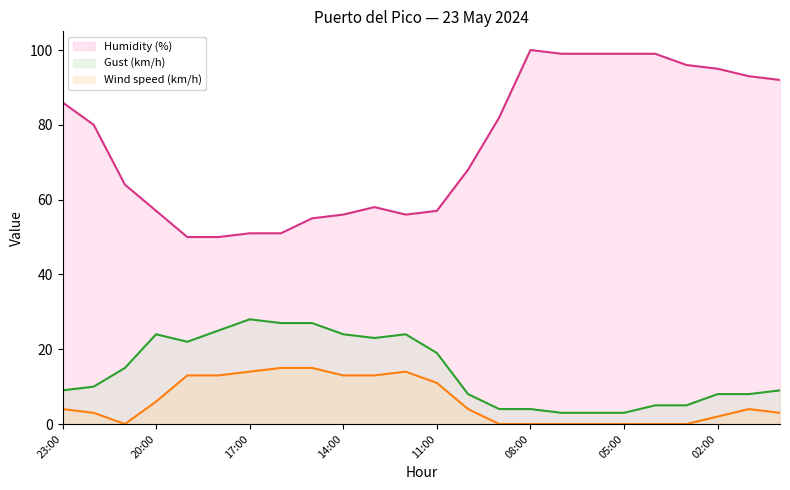

What is the maximum value shown in the chart?

100